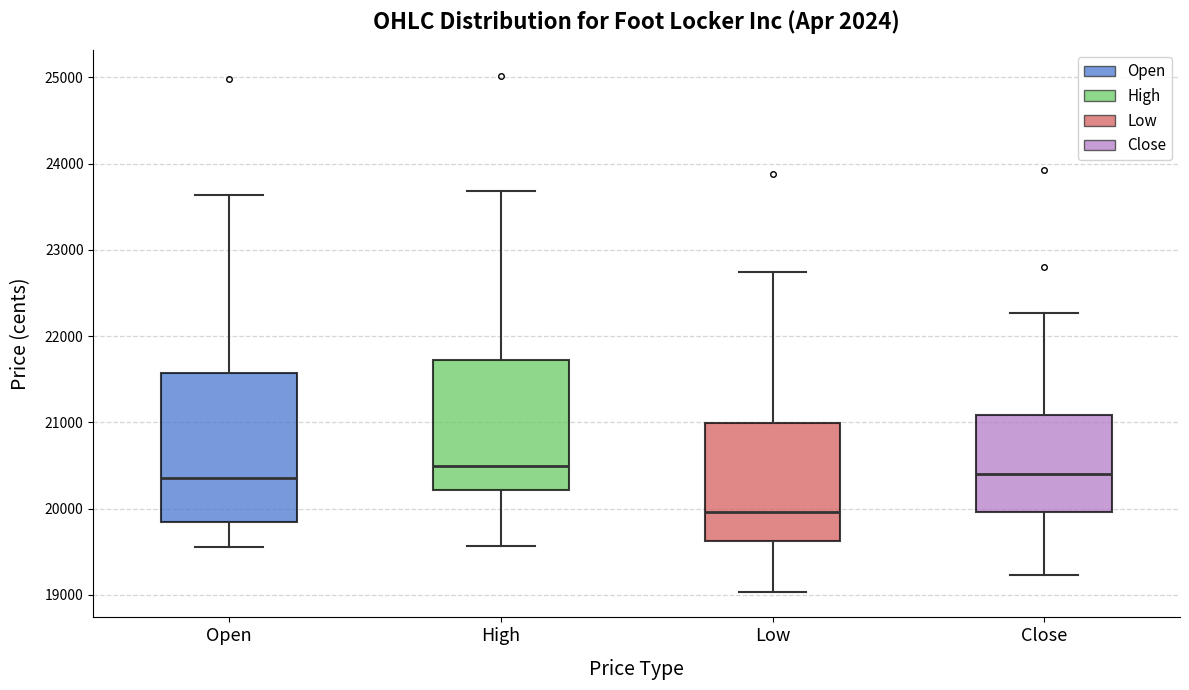

Where does the lower whisker of the box for Low end on the y-axis? The values are not printed on the chart, so give them approximately, as read against the axis.

19000